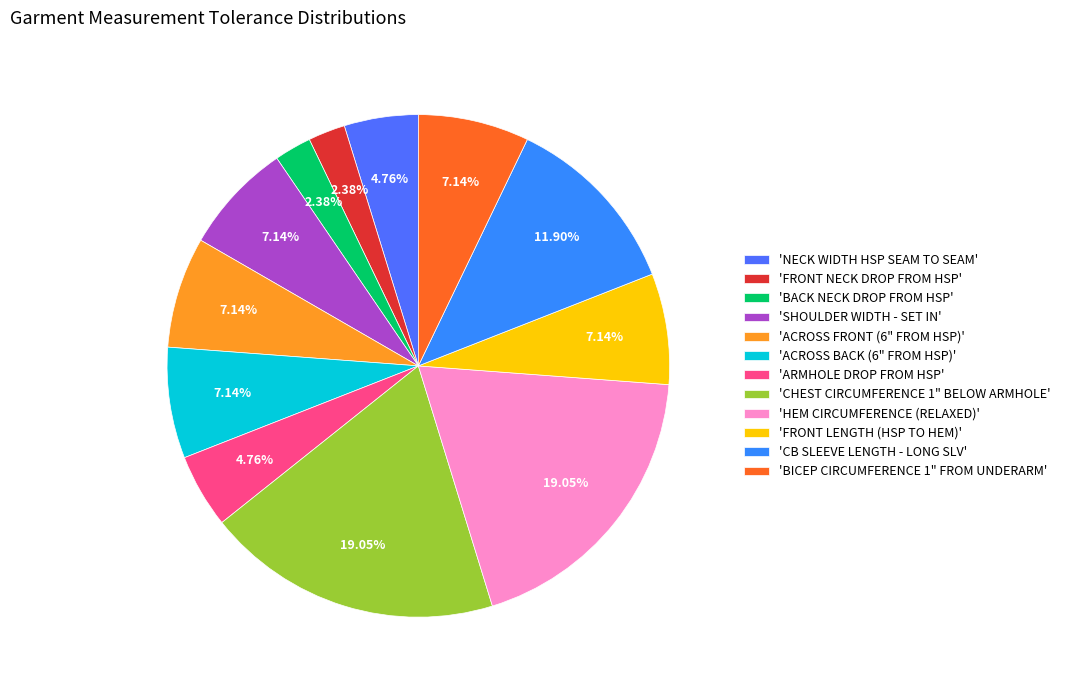

How many slices are in this pie chart?

12